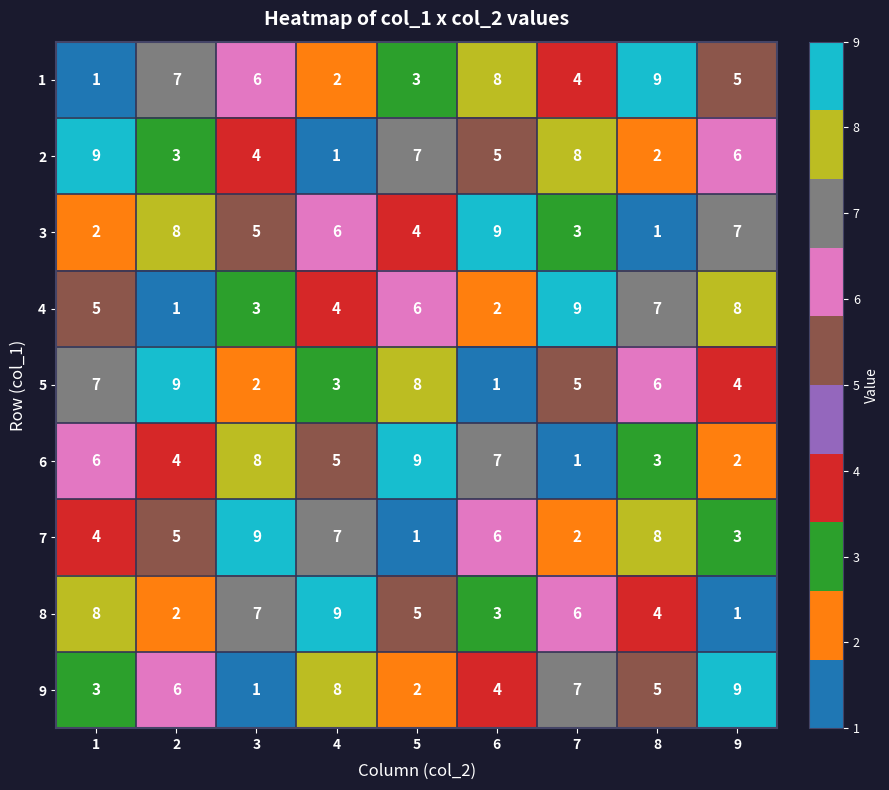

True or false: 8 has a value of 9 at 4.

True